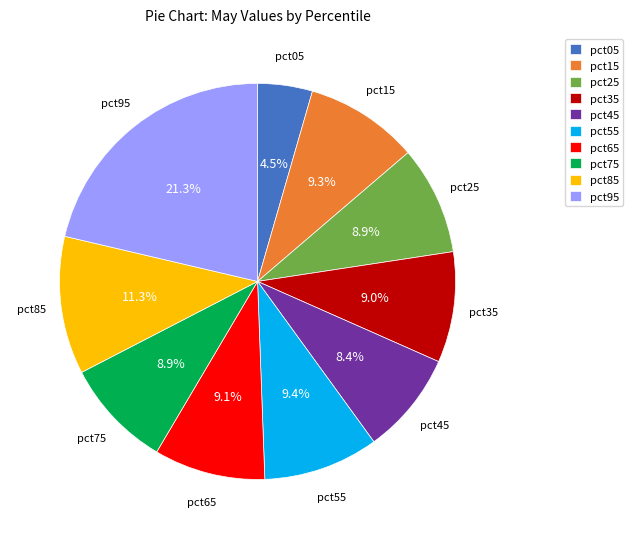

Which slice is the smallest?

pct05